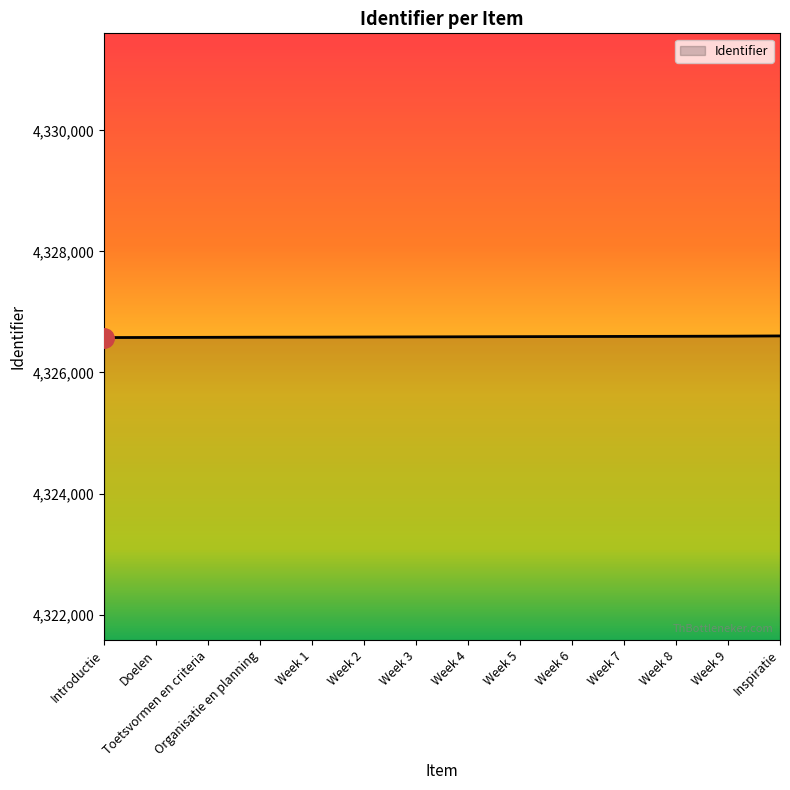

The value at Week 2 is 2245818. True or false?

False